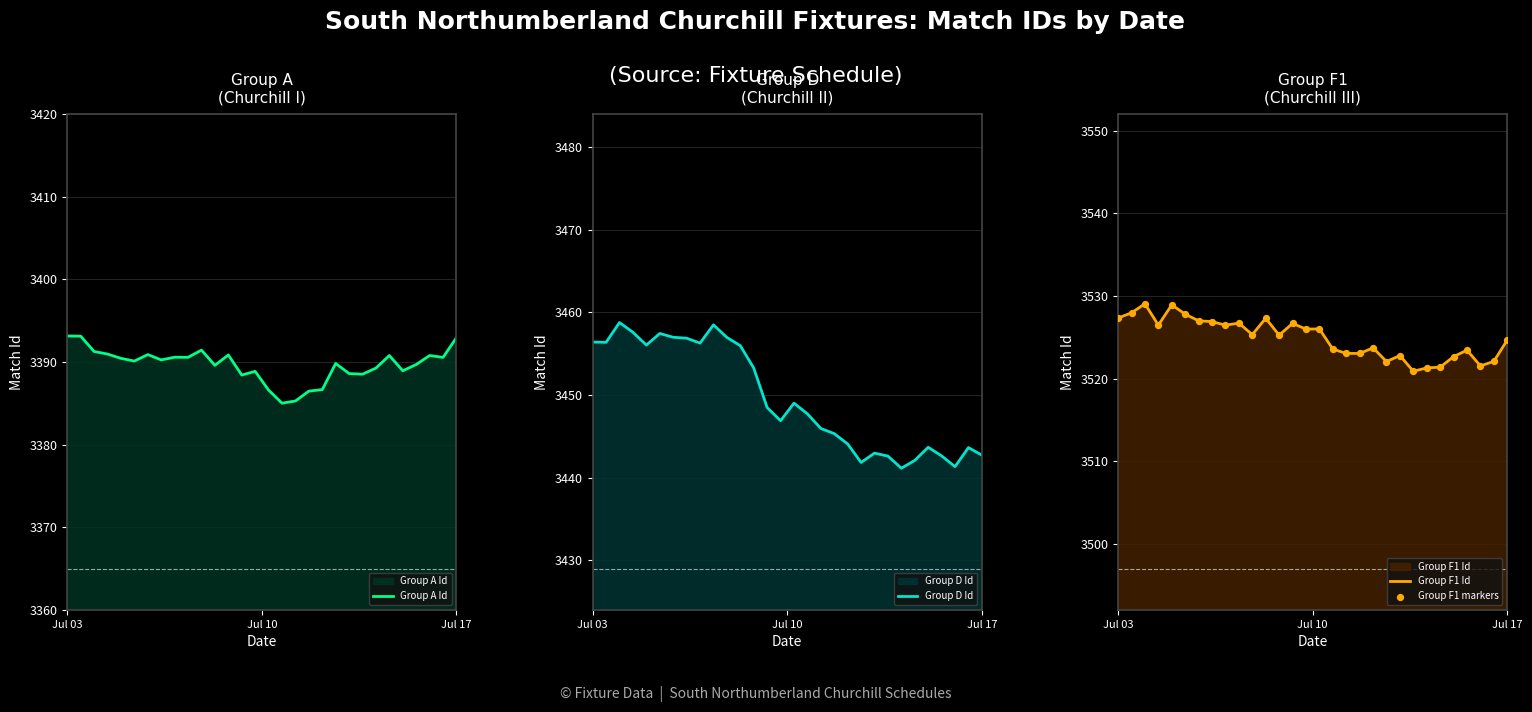

What are all the series names shown in the legend?

Group A Id, Group D Id, Group F1 Id, Group F1 markers